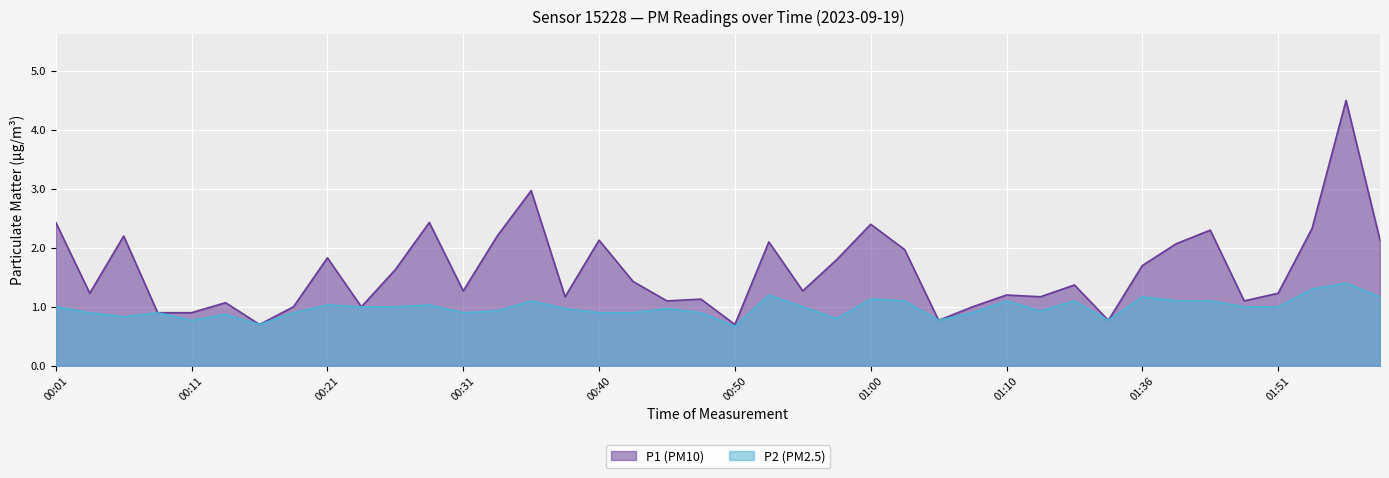

What is the minimum value for P2 (PM2.5)?

0.7